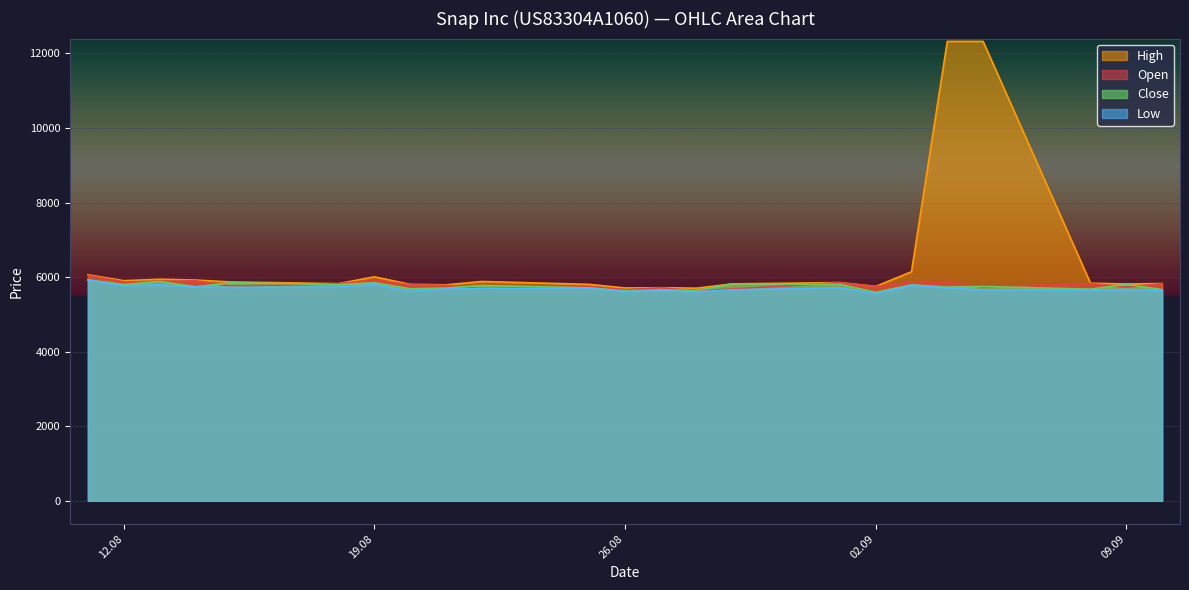

How many data points in Low are less than 5693?

11